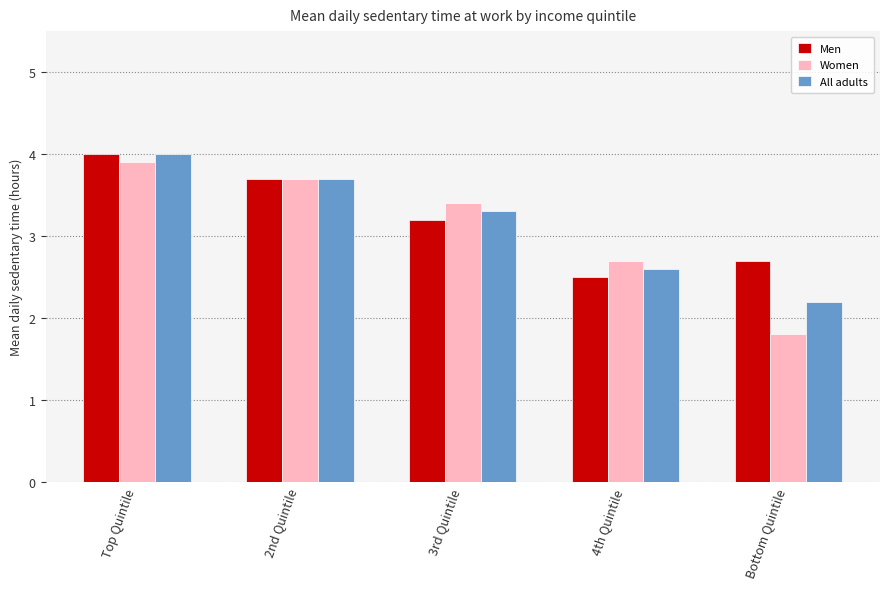

Reading left to right, what are all the values shown in this chart?

Men: Top Quintile=4.0	2nd Quintile=3.7	3rd Quintile=3.2	4th Quintile=2.5	Bottom Quintile=2.7
Women: Top Quintile=3.9	2nd Quintile=3.7	3rd Quintile=3.4	4th Quintile=2.7	Bottom Quintile=1.8
All adults: Top Quintile=4.0	2nd Quintile=3.7	3rd Quintile=3.3	4th Quintile=2.6	Bottom Quintile=2.2